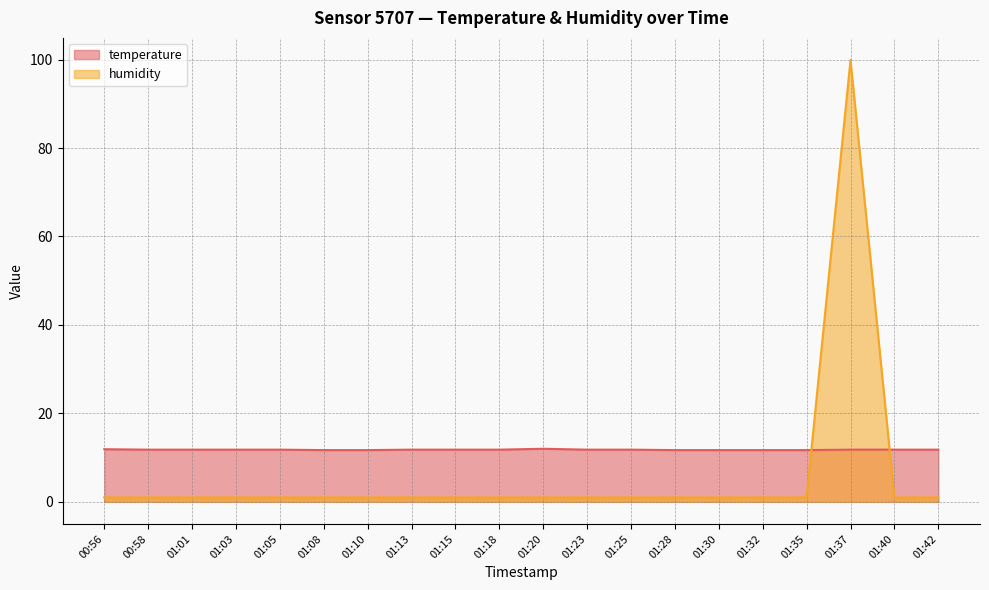

The temperature series shows 16.0 at 01:23. True or false?

False